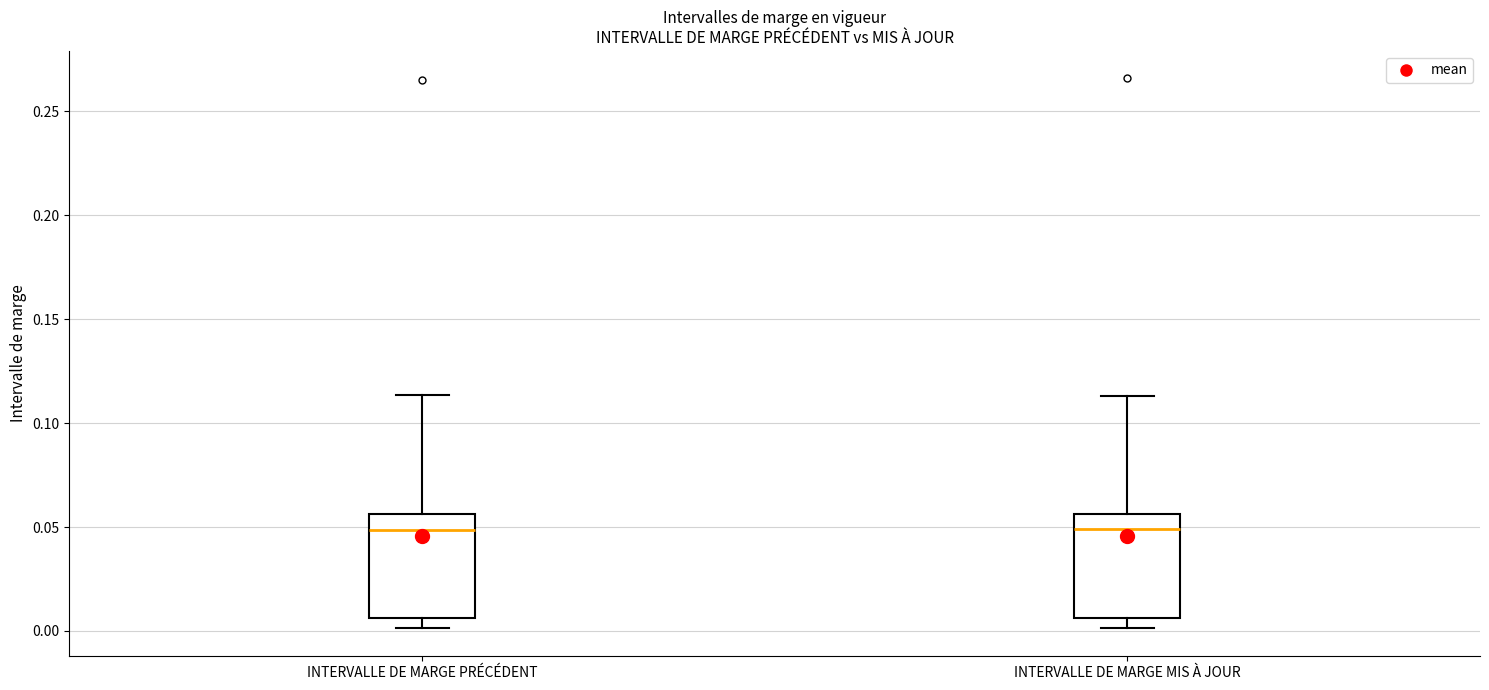

Reading left to right, read every box against the y-axis: the position of its median line, the range the box covers, and the ends of its whiskers. The values are not printed on the chart, so give them approximately, as read against the axis.

INTERVALLE DE MARGE PRÉCÉDENT: median 0.050, box 0.005 to 0.055, whiskers 0.000 to 0.115
INTERVALLE DE MARGE MIS À JOUR: median 0.050, box 0.005 to 0.055, whiskers 0.000 to 0.115